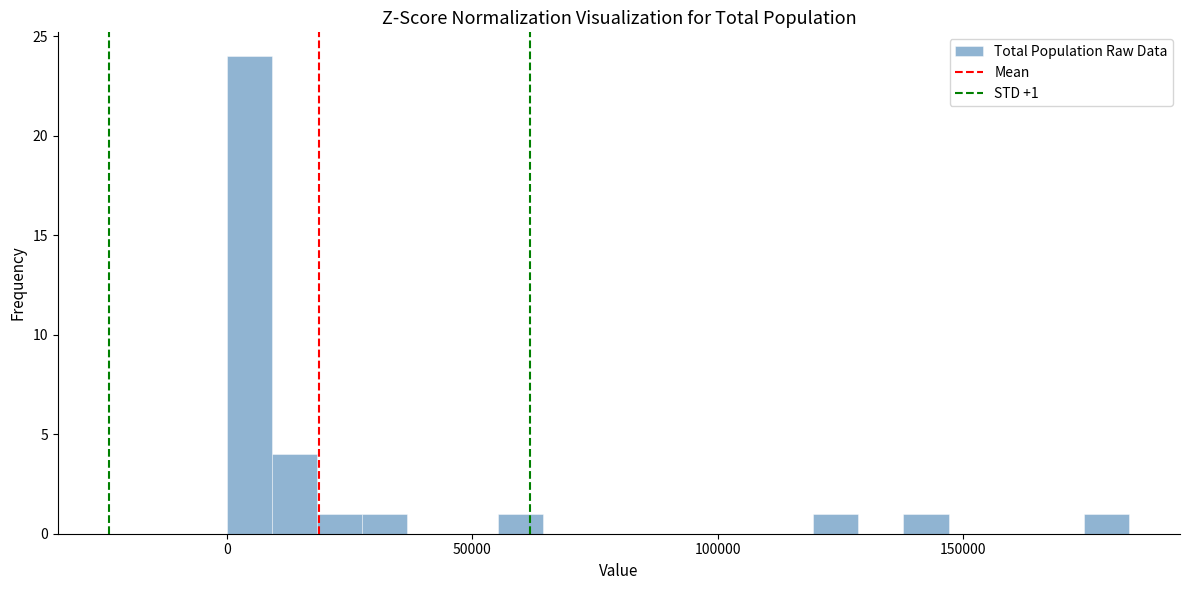

Around what value on the x-axis is the tallest bar? Give the approximate position of its centre, as read against the axis.

5000